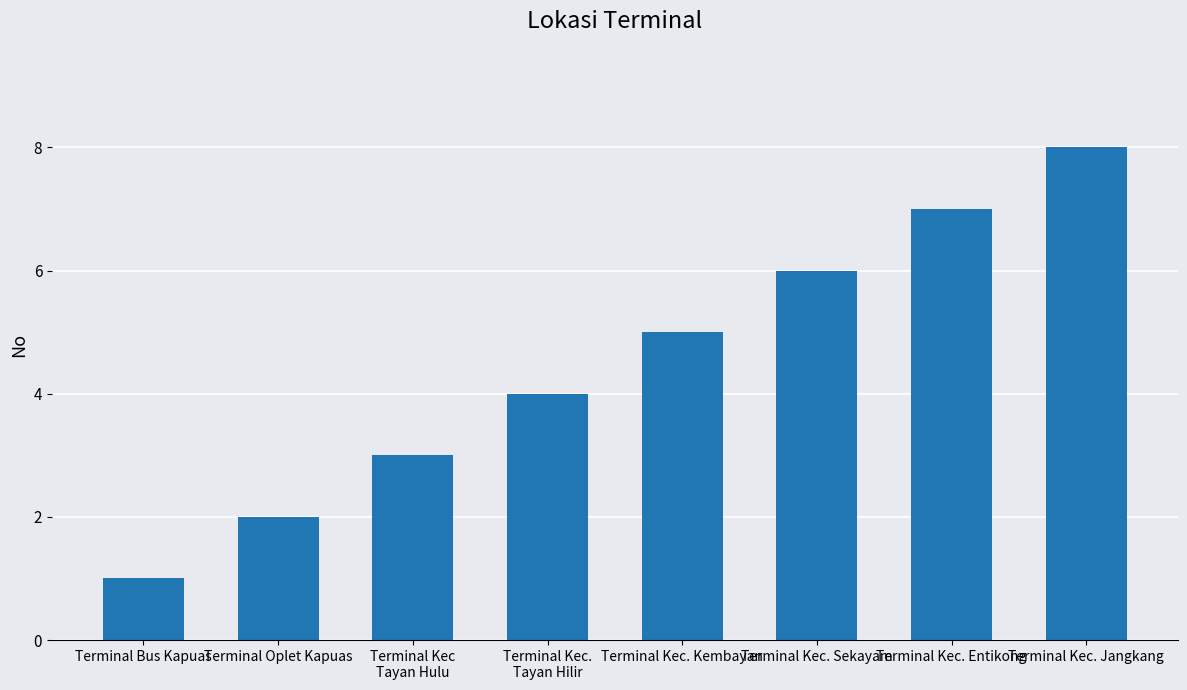

What is the change in value from Terminal Oplet Kapuas to Terminal Kec. Sekayam?

+4